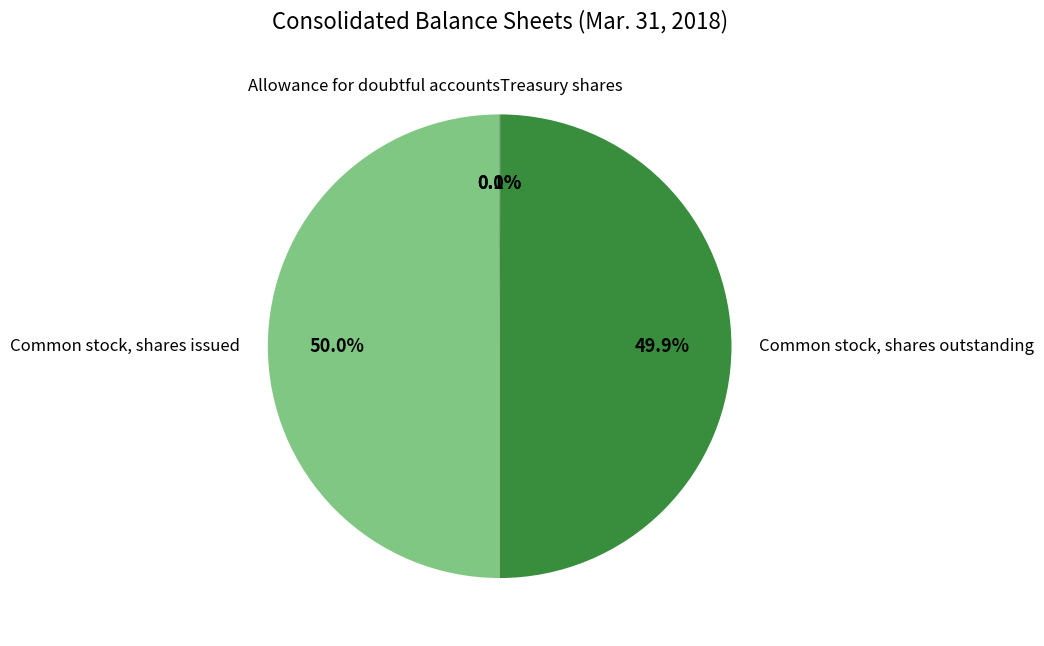

To the nearest percent, what is the average slice percentage?

25%